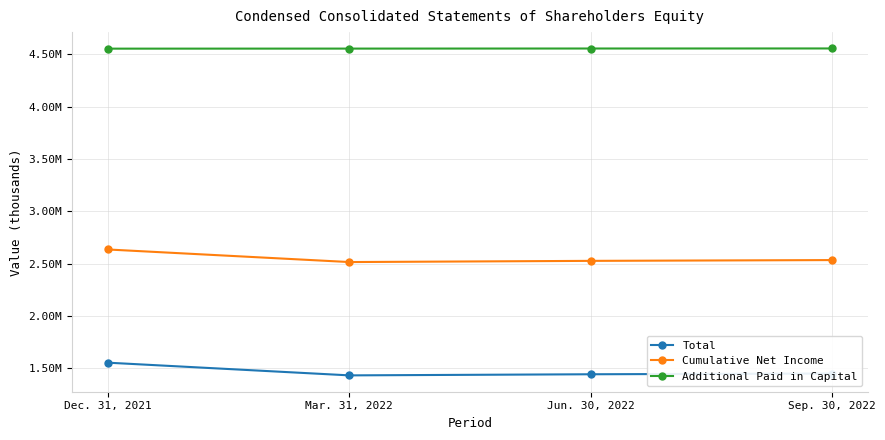

What is the approximate value of Additional Paid in Capital at Dec. 31, 2021, to the nearest 100?

4552600